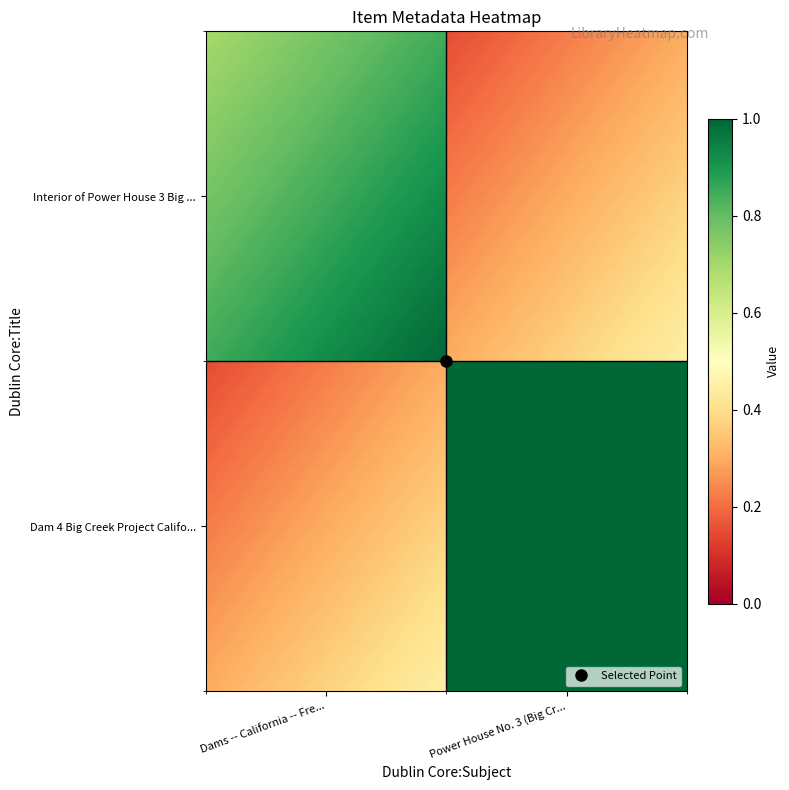

Which series has the largest total across all categories?

Dam 4 Big Creek Project California